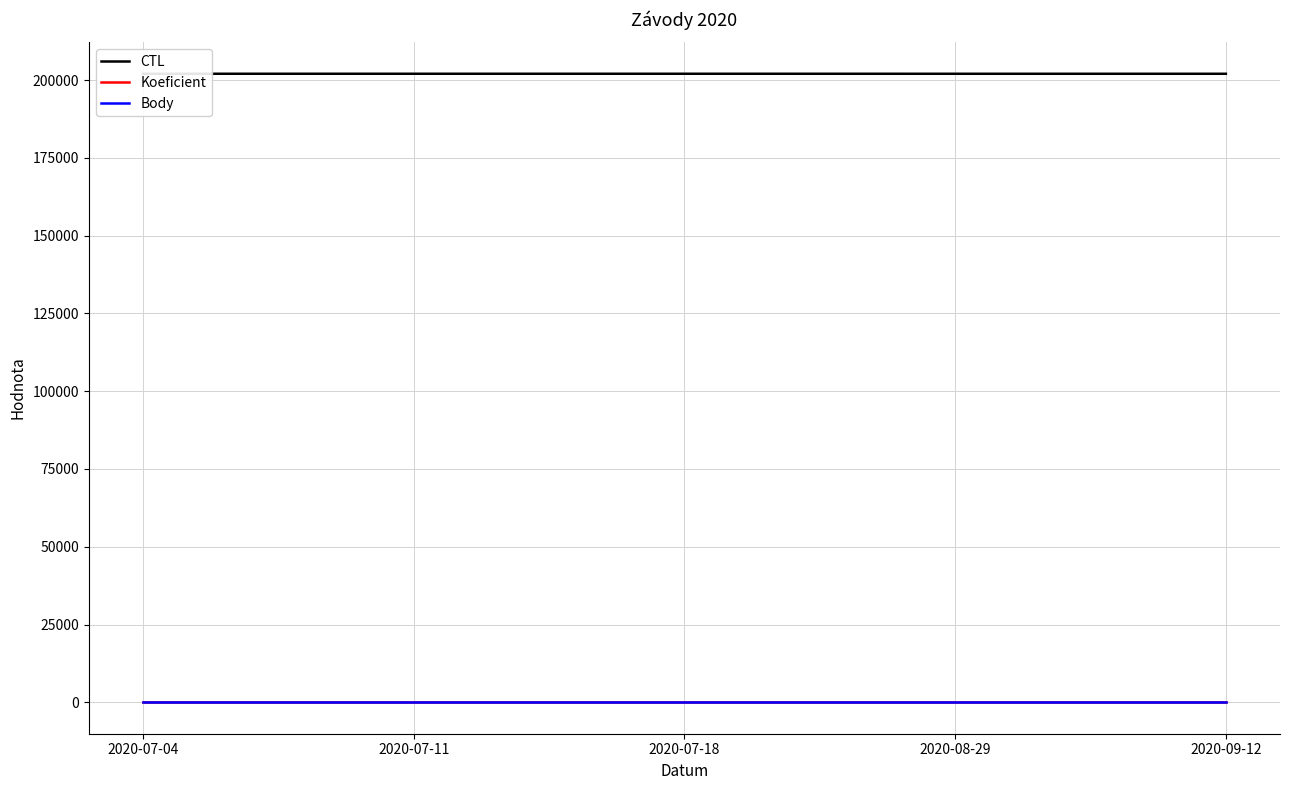

Reading left to right, list all the values displayed in this chart.

CTL: 202007	202008	202009	202003	202002
Koeficient: 7	7	7	7	7
Body: 7	7	7	7	7